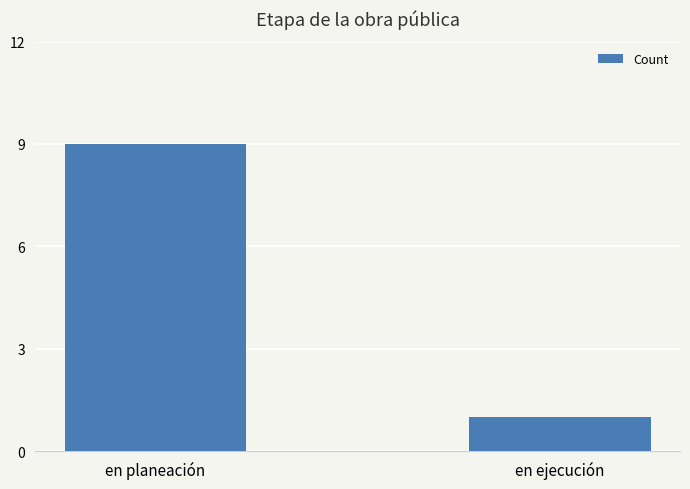

Reading left to right, transcribe all the data shown in this chart.

9	1